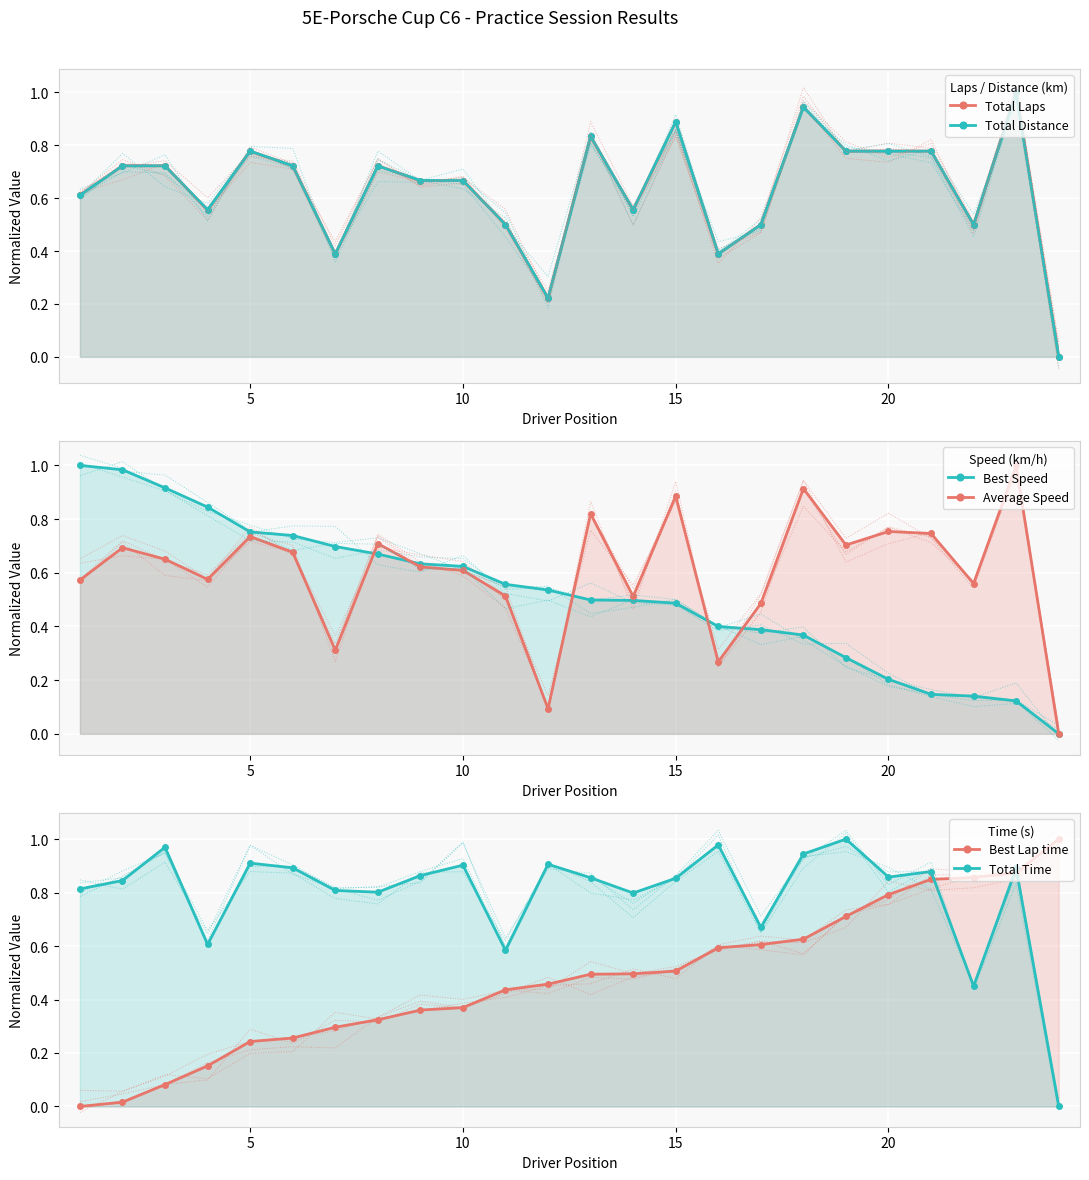

True or false: Total Distance and Total Laps cross at least once.

False